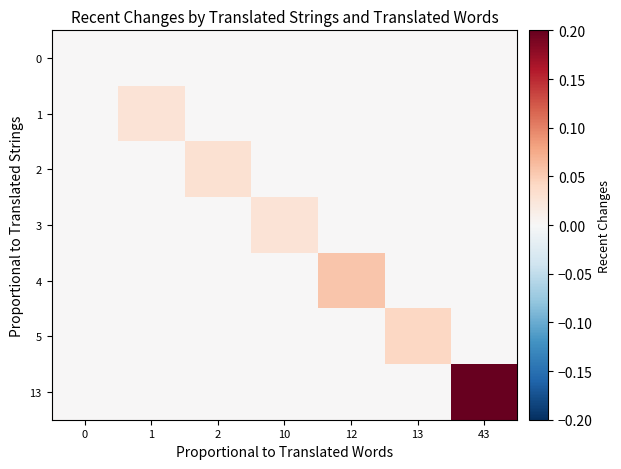

At 1, list the series in order from smallest to largest.

0, 2, 3, 4, 5, 13, 1